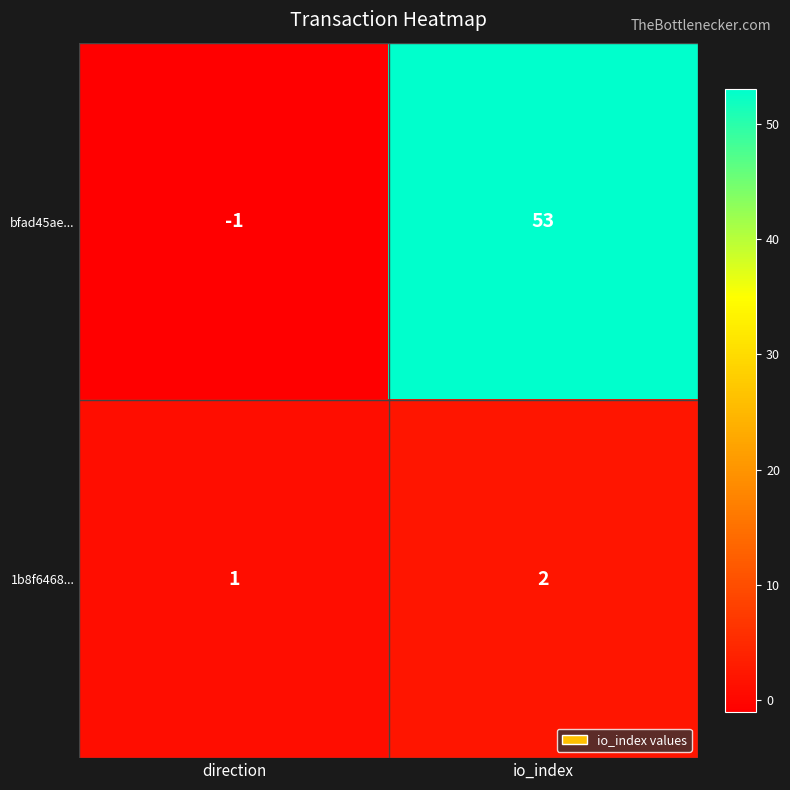

At which category is the sum across all series the highest?

io_index